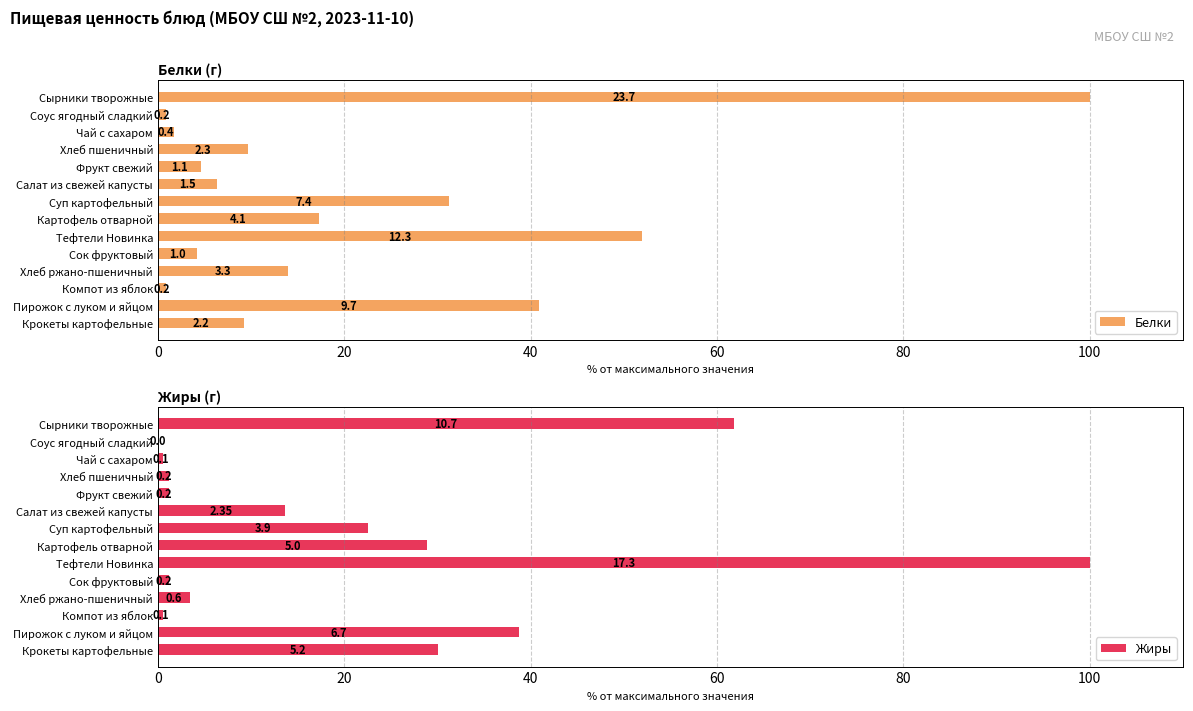

What is the greatest value displayed?

100.0